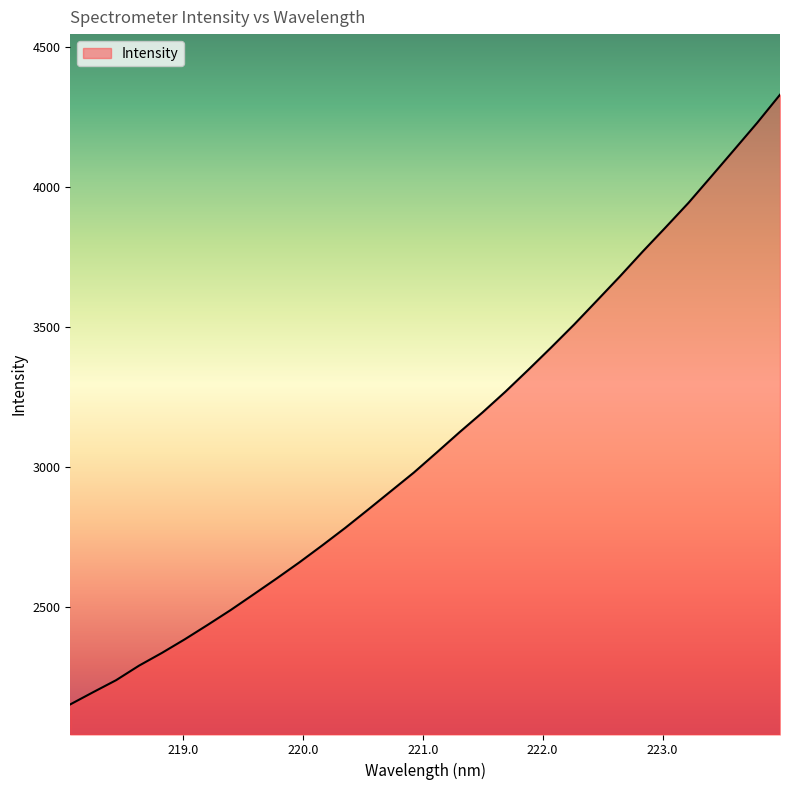

What is the greatest value displayed?

4331.0